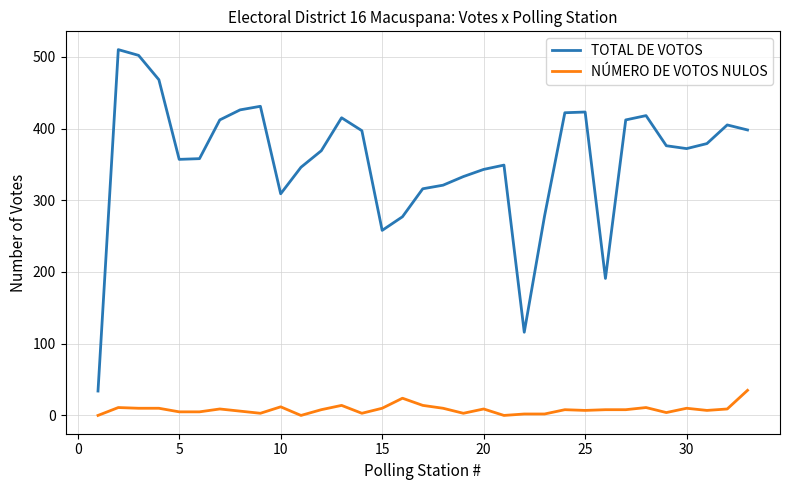

List the series in order of their overall mean, lowest first.

NÚMERO DE VOTOS NULOS, TOTAL DE VOTOS